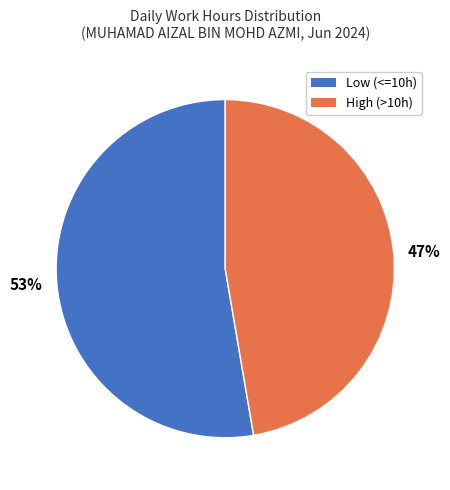

Is there a majority slice in this chart?

Yes